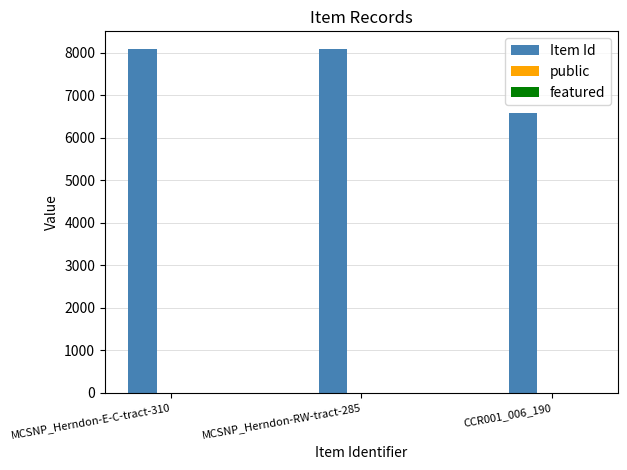

Between MCSNP_Herndon-RW-tract-285 and CCR001_006_190, which series saw the biggest shift?

Item Id